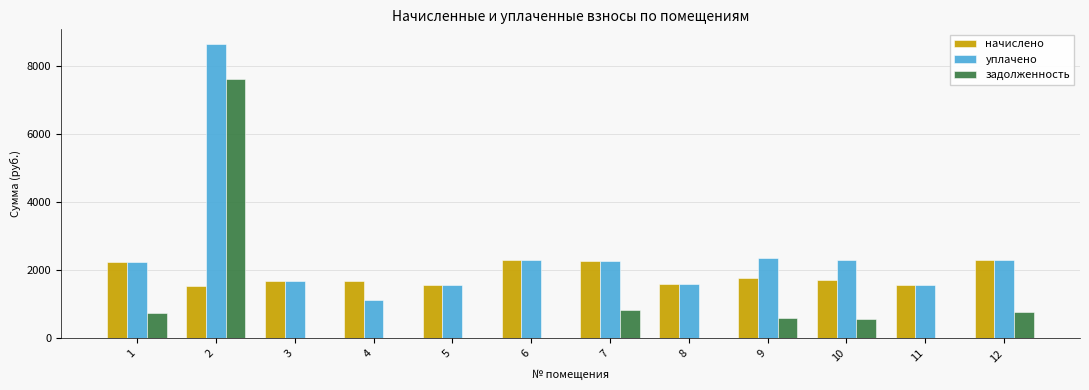

Count the number of data series in this chart.

3